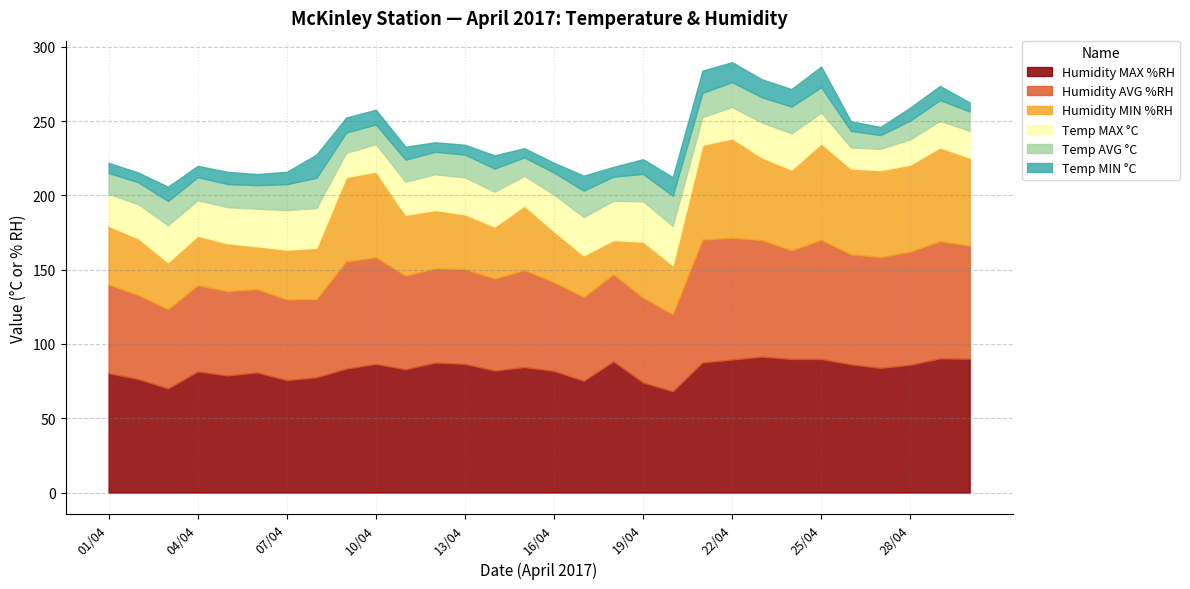

At which category is the sum across all series the highest?

22/04